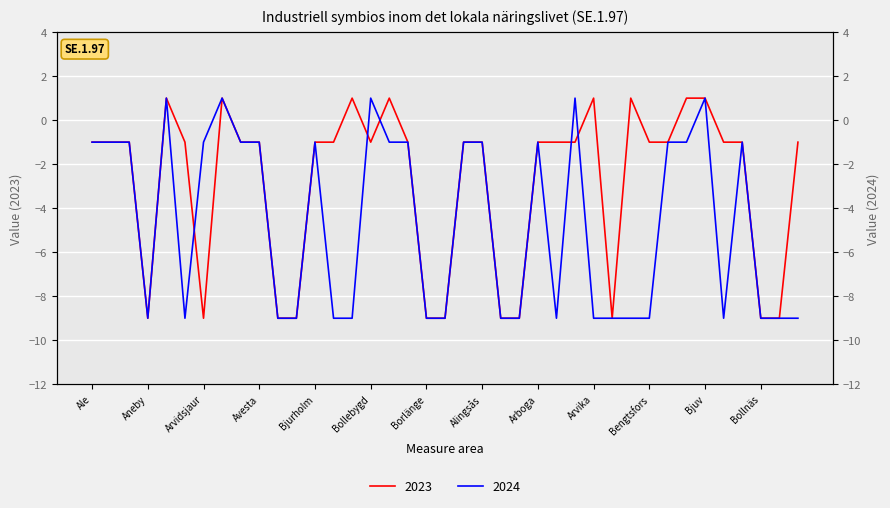

Count the 2023 values in the range -9 to -1.

31